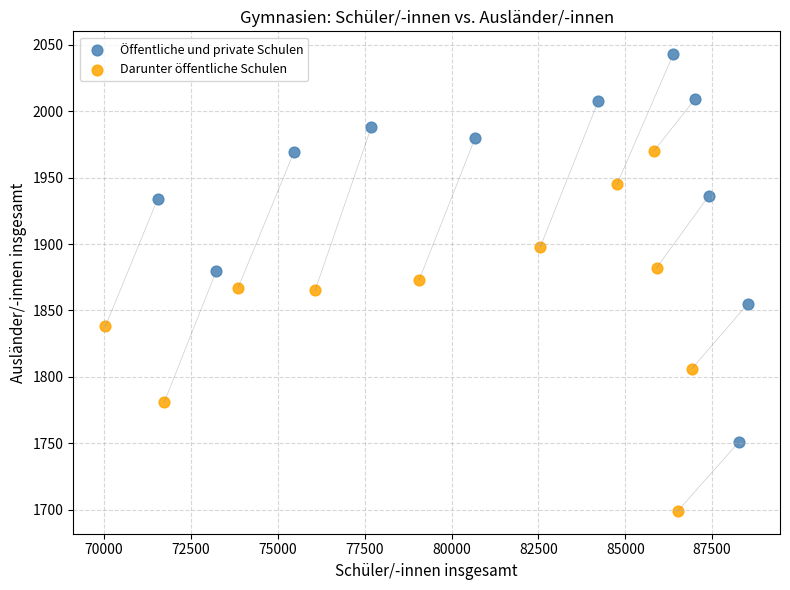

Which series has the widest spread of Y values?

Öffentliche und private Schulen